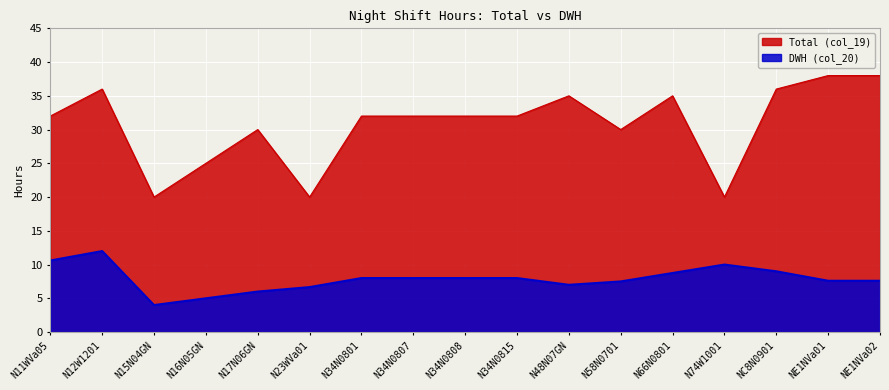

What is the value of the Total (col_19) point at the 1st from the left?

32.0